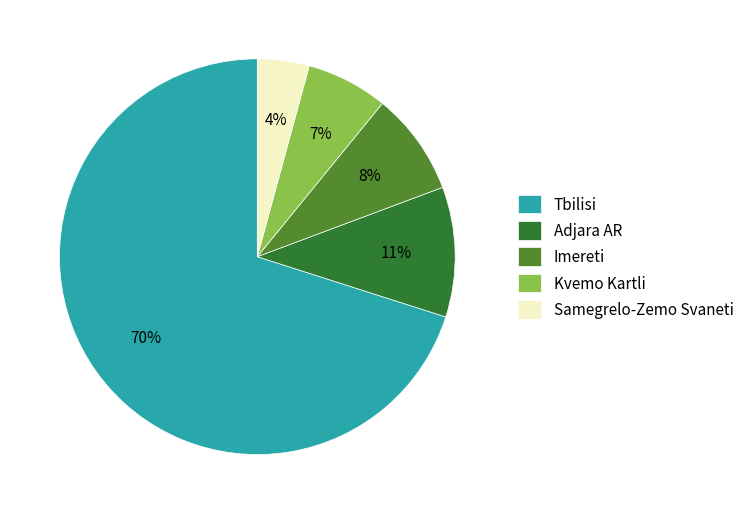

To the nearest percent, what is the combined percentage of Adjara AR and Imereti?

19%